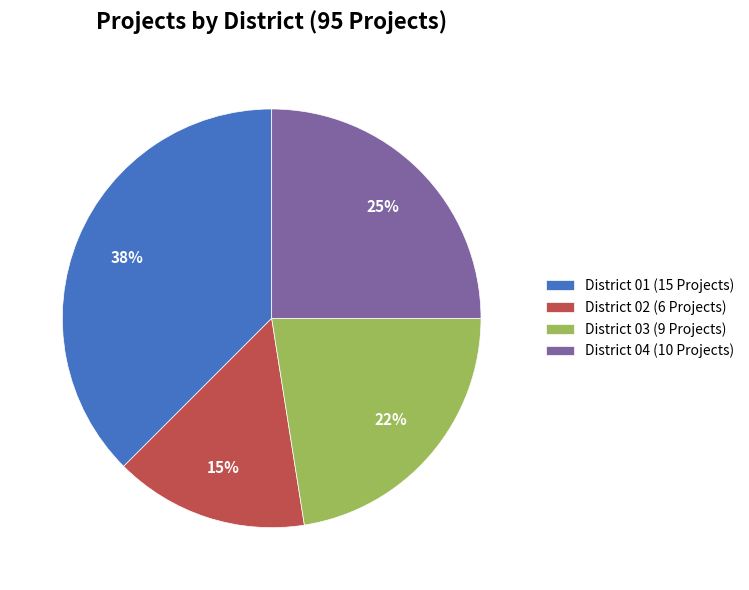

What percentage is the District 04 (10 Projects) slice, to the nearest percent?

25%